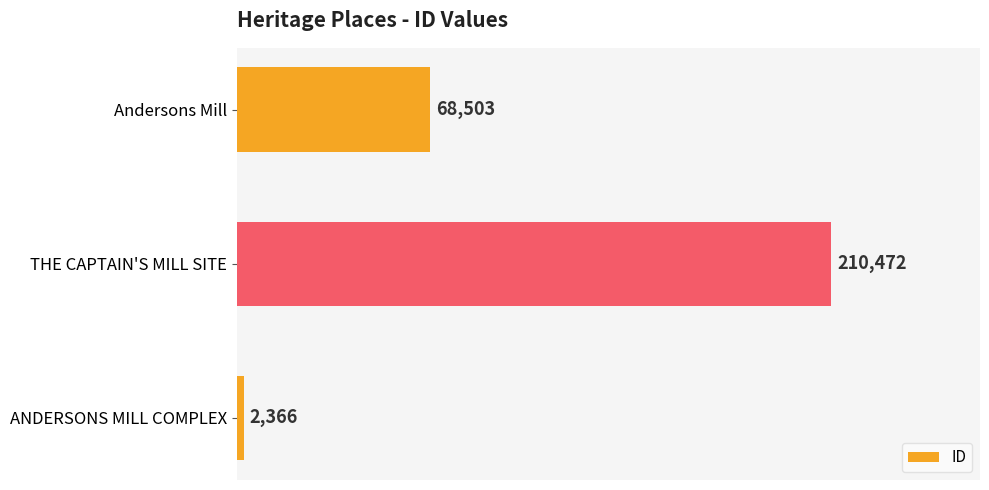

Count the values in the range 2366 to 210472.

3